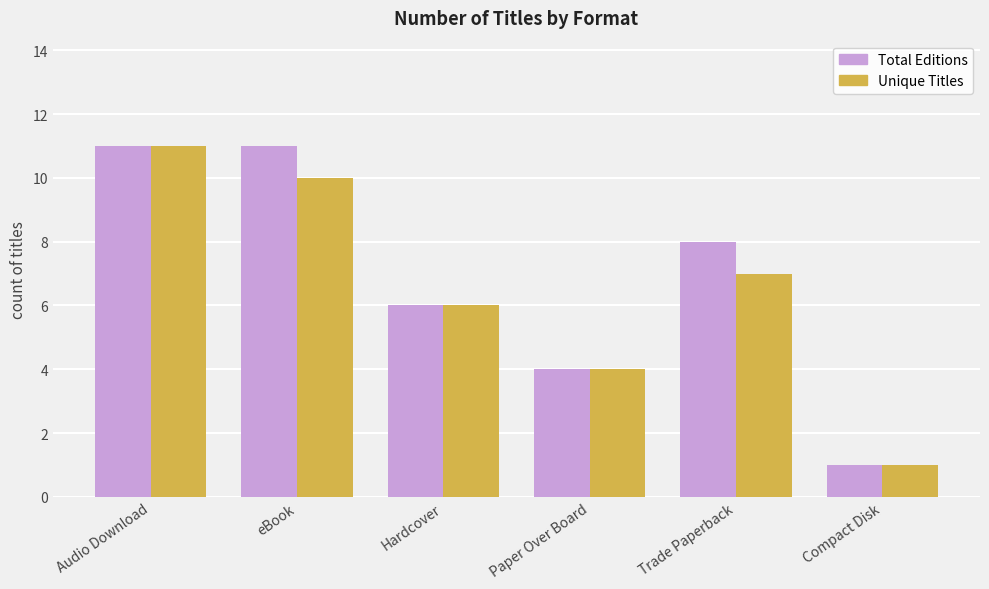

What is the value of the Total Editions bar at the 4th from the left?

4